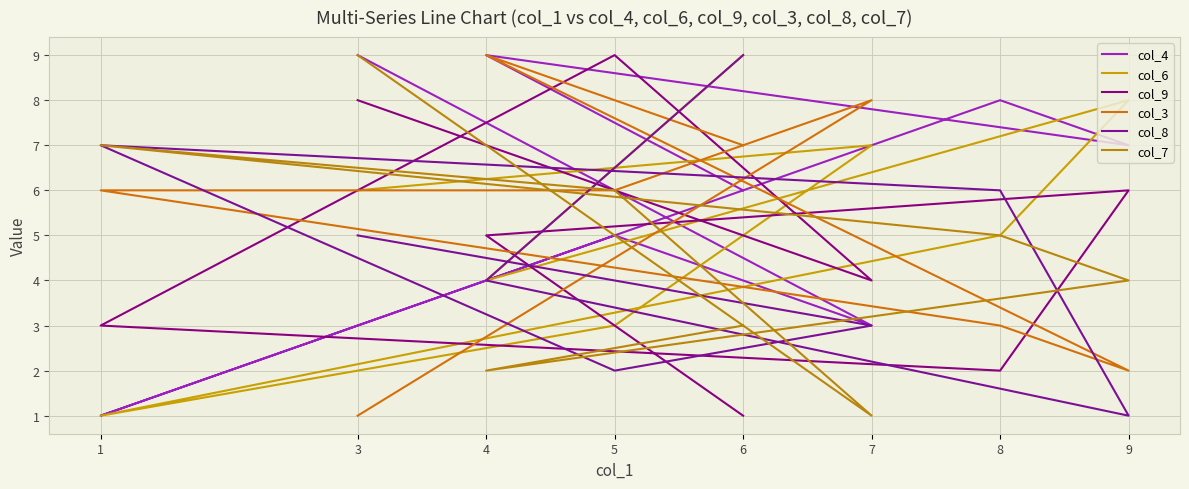

Between which two adjacent categories do col_8 and col_3 first intersect?

3 and 7